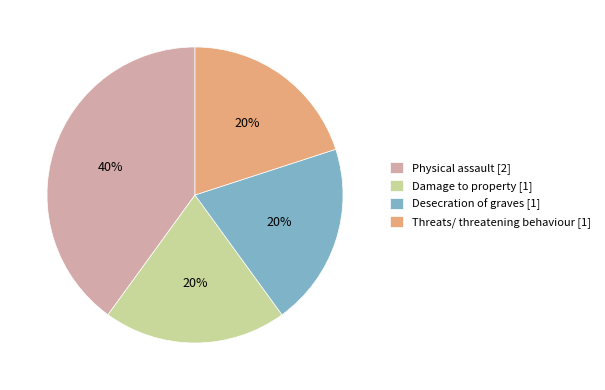

The Damage to property slice represents 27% of the pie. True or false?

False